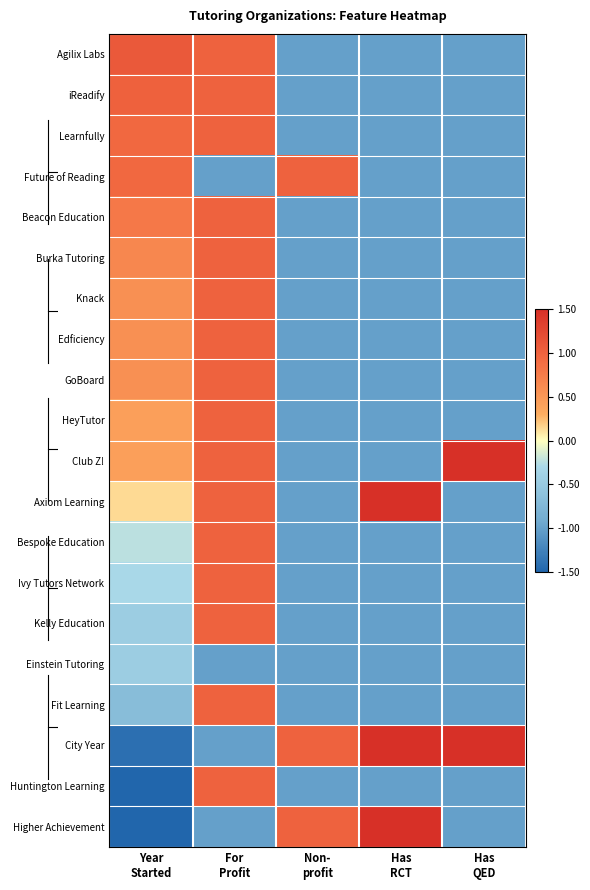

Which label corresponds to the largest value in the chart?

Has
RCT